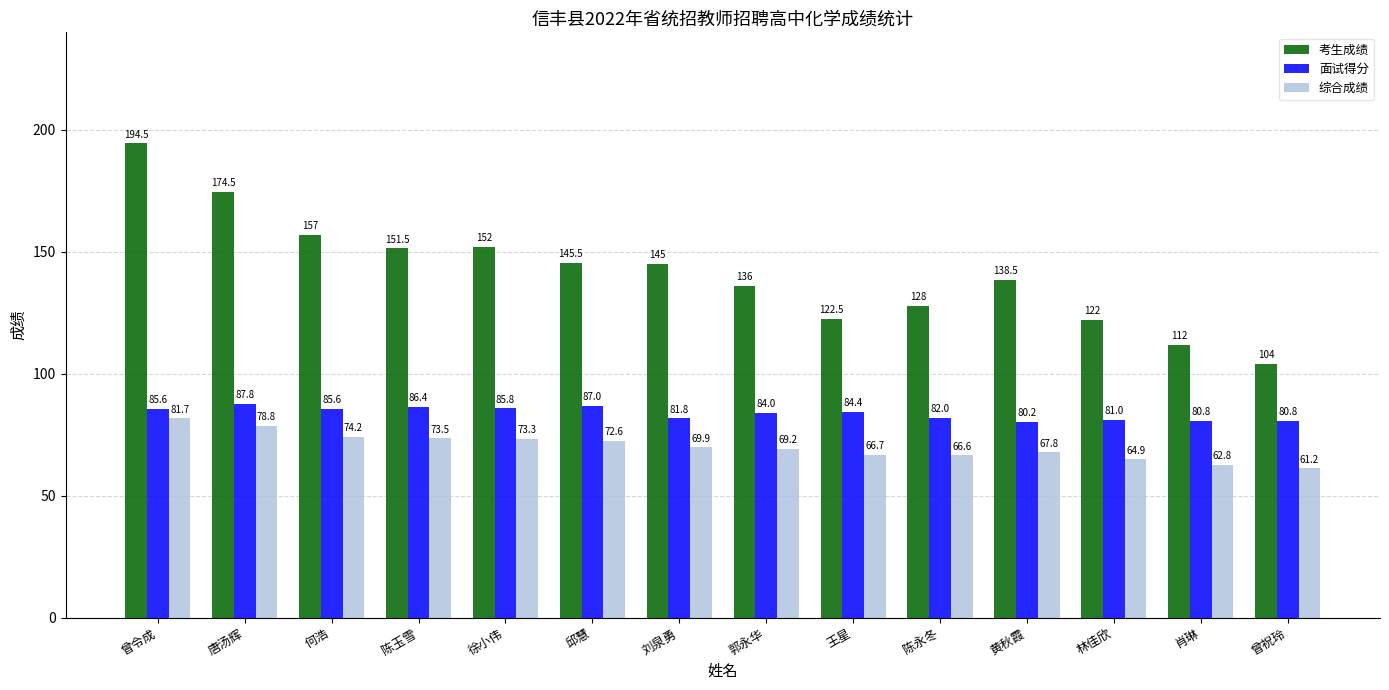

The value of 面试得分 at 何浩 is 85.6. True or false?

True